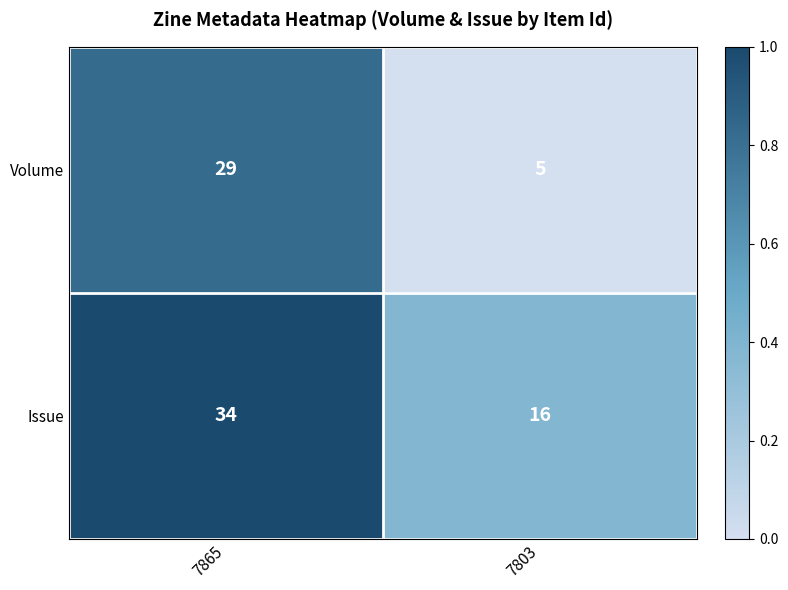

Between 7865 and 7803, which series saw the biggest shift?

Volume